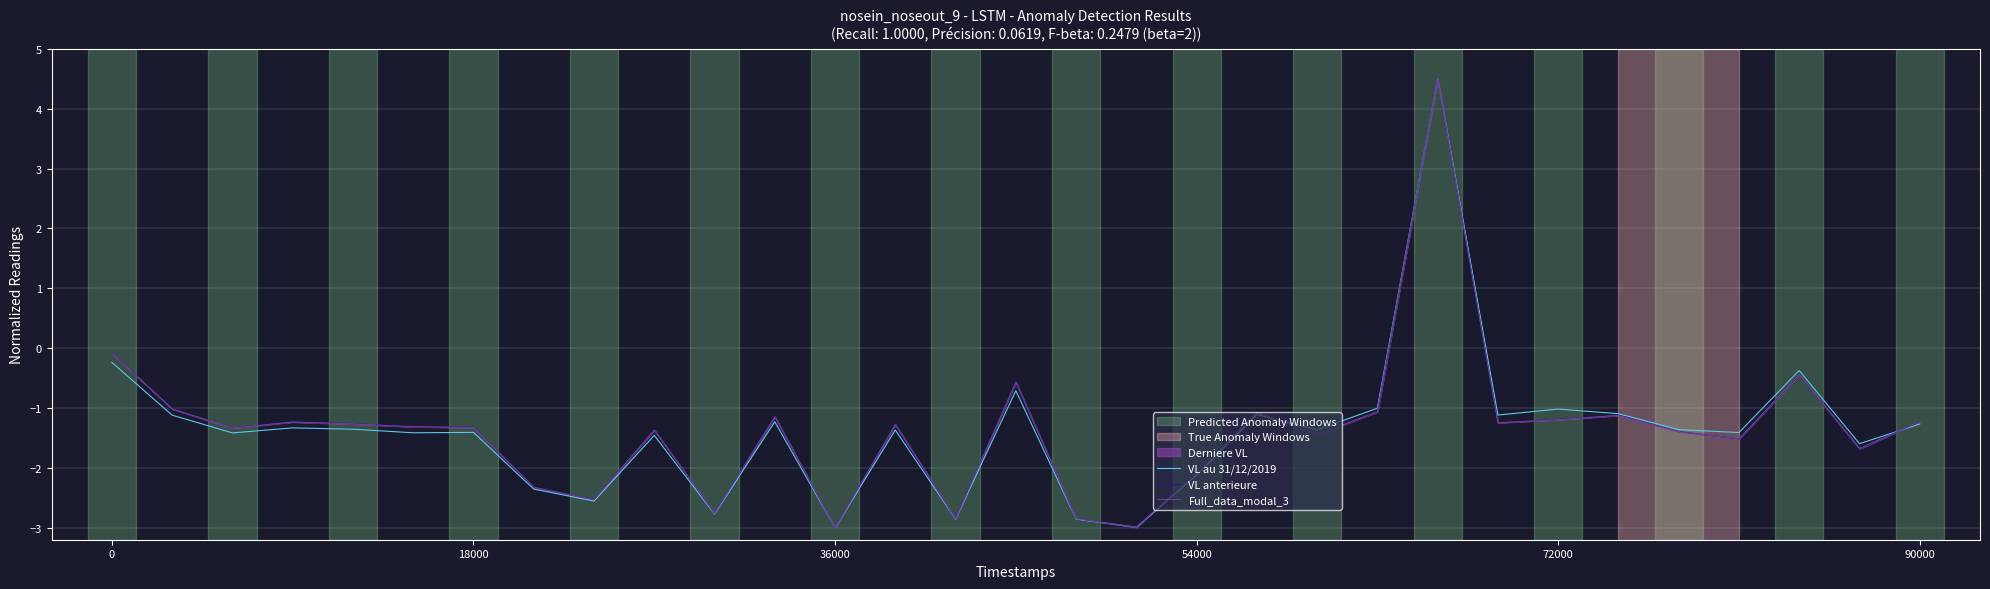

How many interior local peaks does the VL anterieure series have?

9